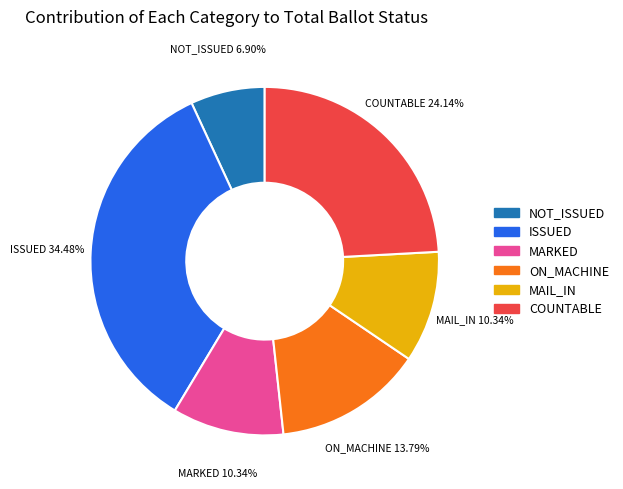

Does any single category account for the majority?

No